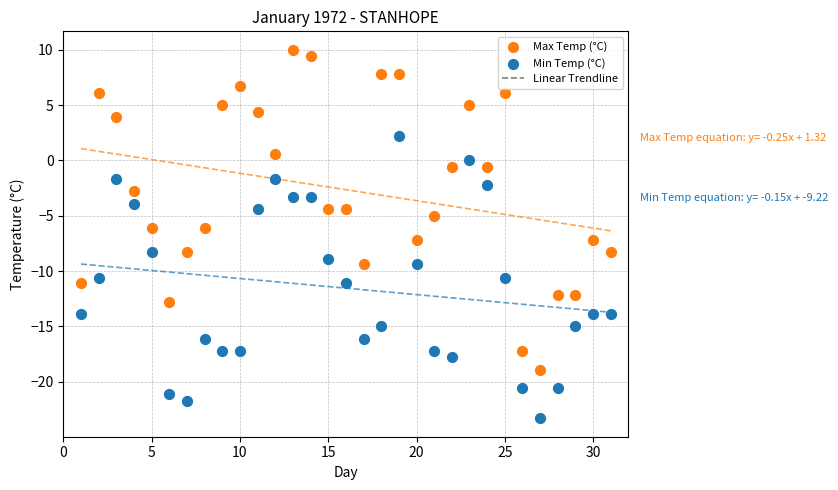

Across all data points, what is the range of Y values (max minus min)?

33.3